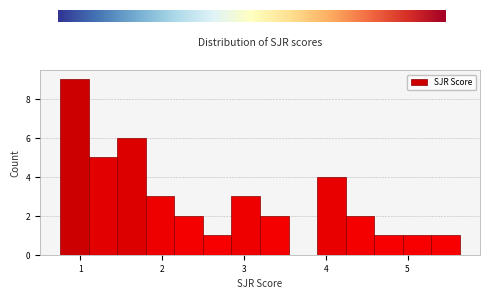

Read against the x-axis, roughly where is the centre of the tallest bar?

0.9